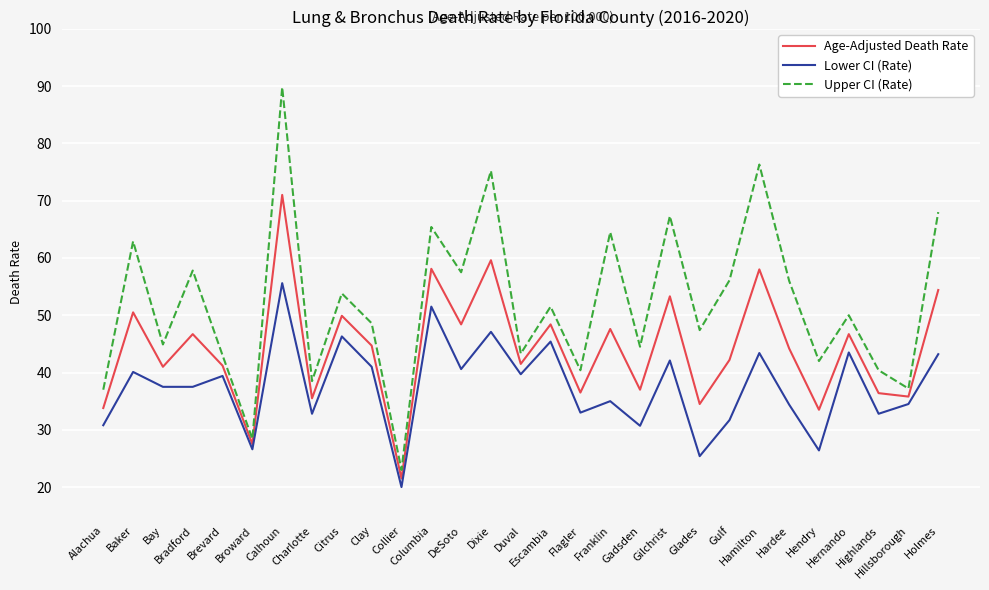

True or false: Upper CI (Rate) has more than 0 interior local peaks.

True